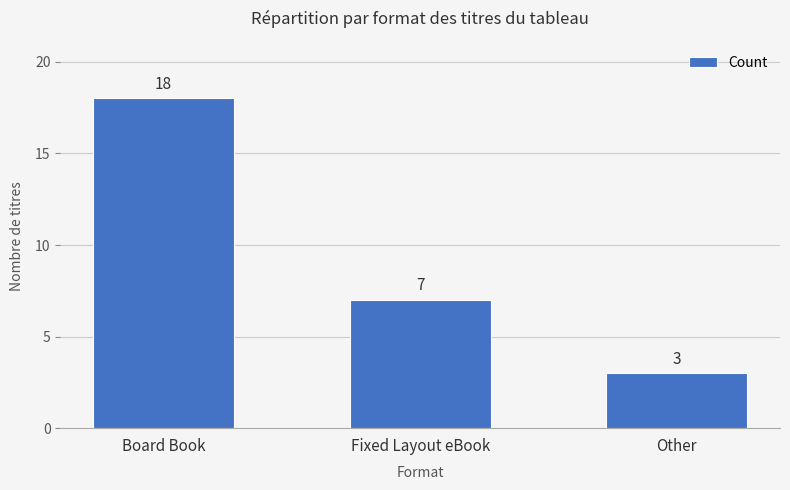

Is it true that the value at Board Book is 32?

False